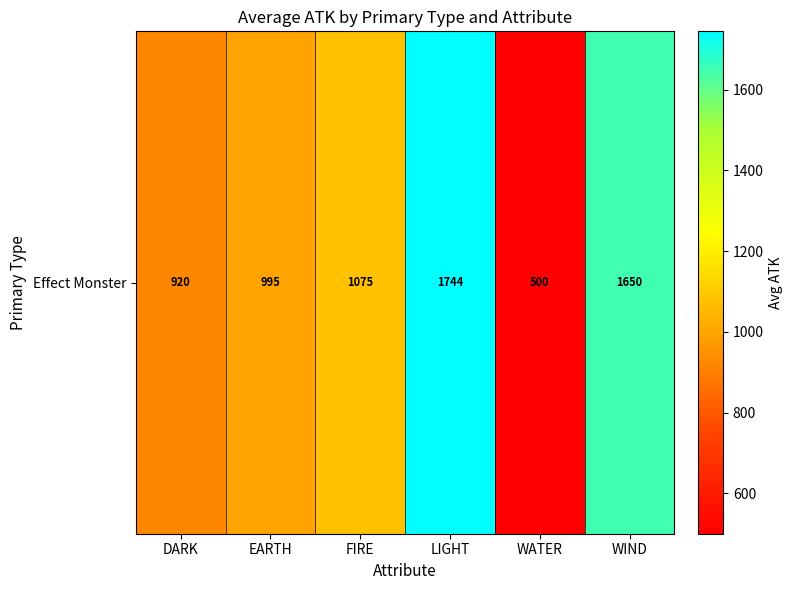

List the labels in order of value, largest first.

LIGHT, WIND, FIRE, EARTH, DARK, WATER